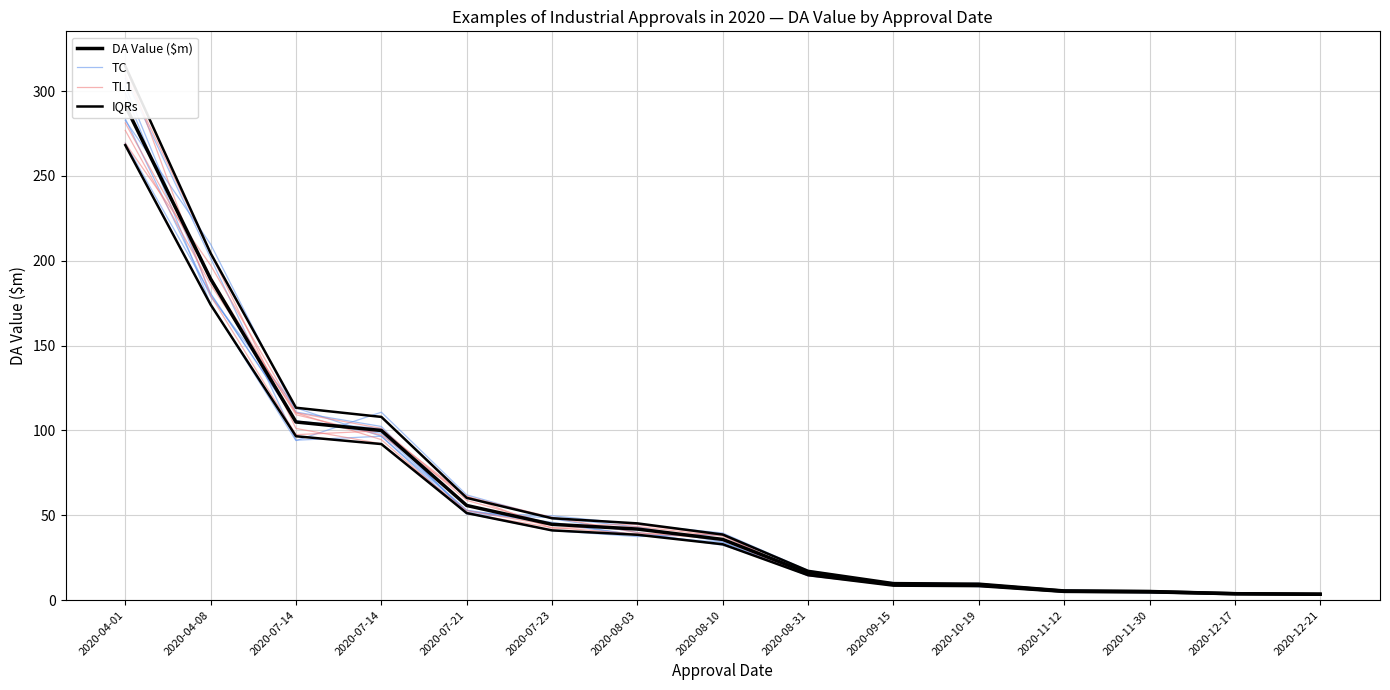

At how many categories does at least one series exceed 57?

5